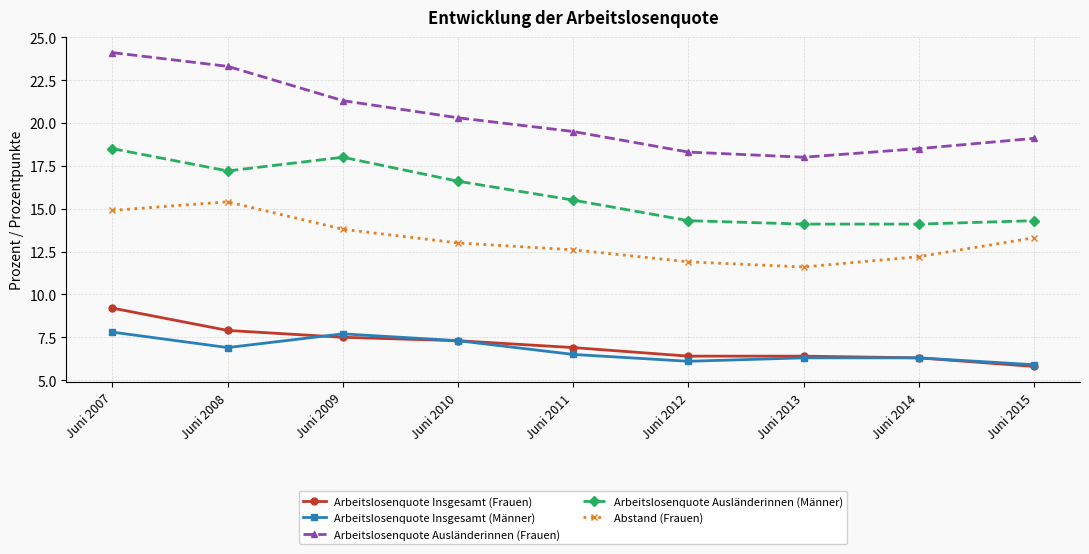

What is the difference between the highest and lowest values at Juni 2014?

12.2